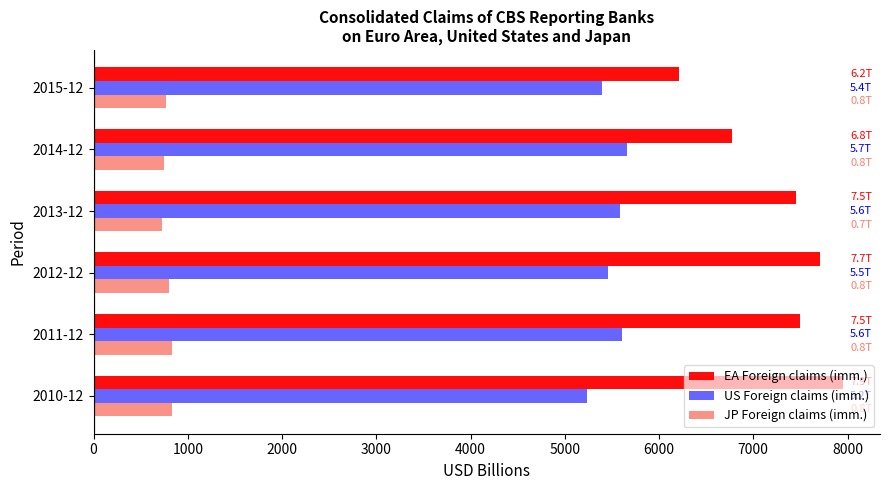

Rank the series by their average value, from lowest to highest.

JP Foreign claims (imm.), US Foreign claims (imm.), EA Foreign claims (imm.)